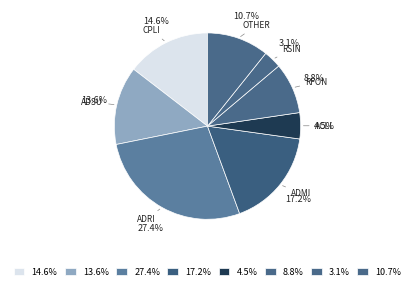

Which has a higher value, RSIN or OTHER?

OTHER